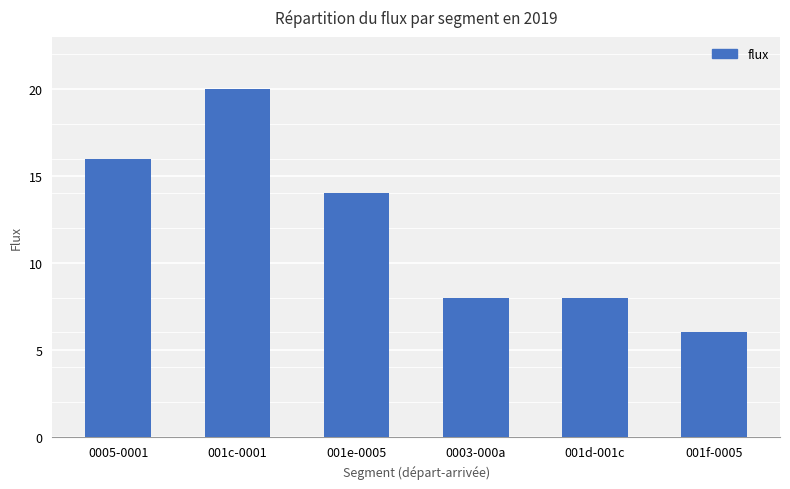

Count the number of data series in this chart.

1